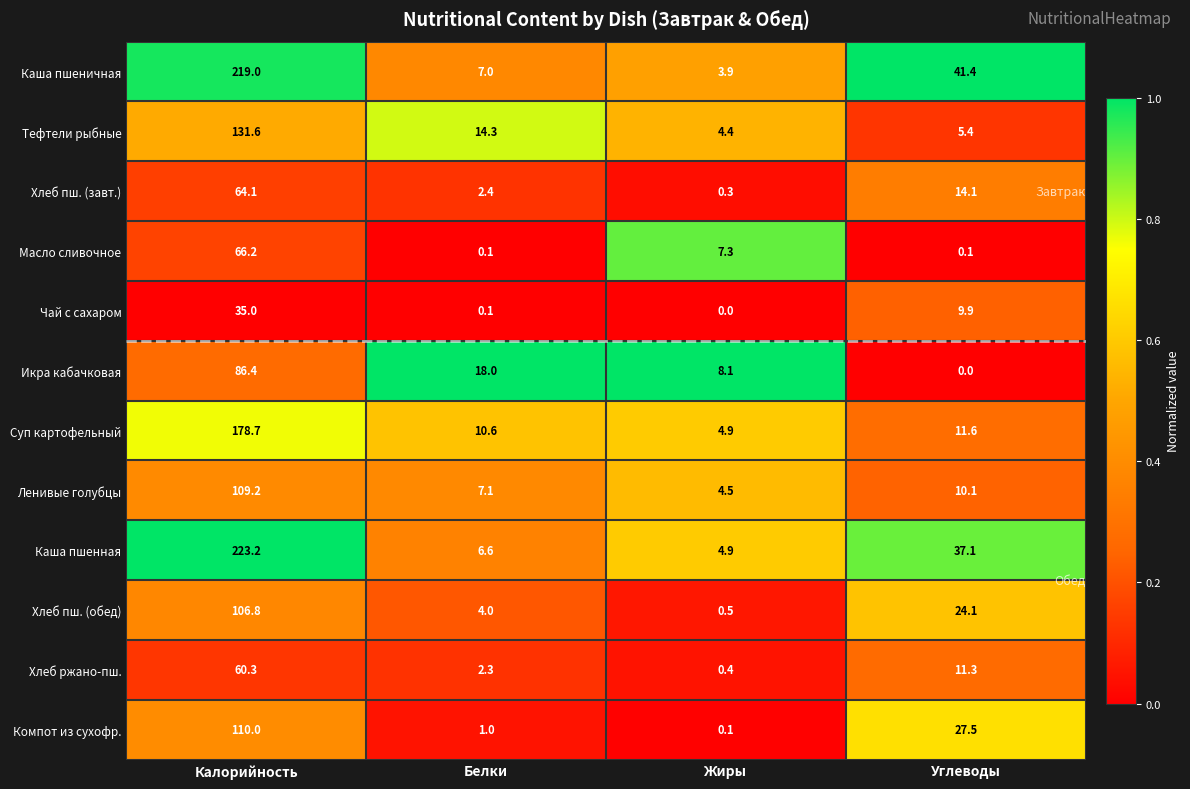

What is the sum of all Масло сливочное values?

73.7